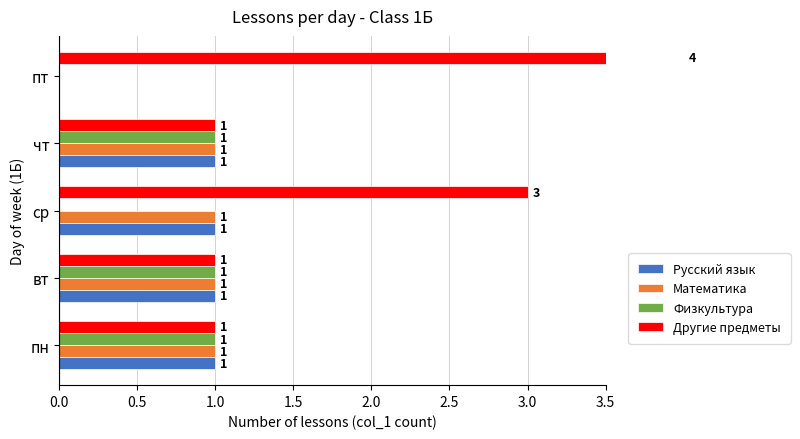

Are the bars horizontal?

Yes